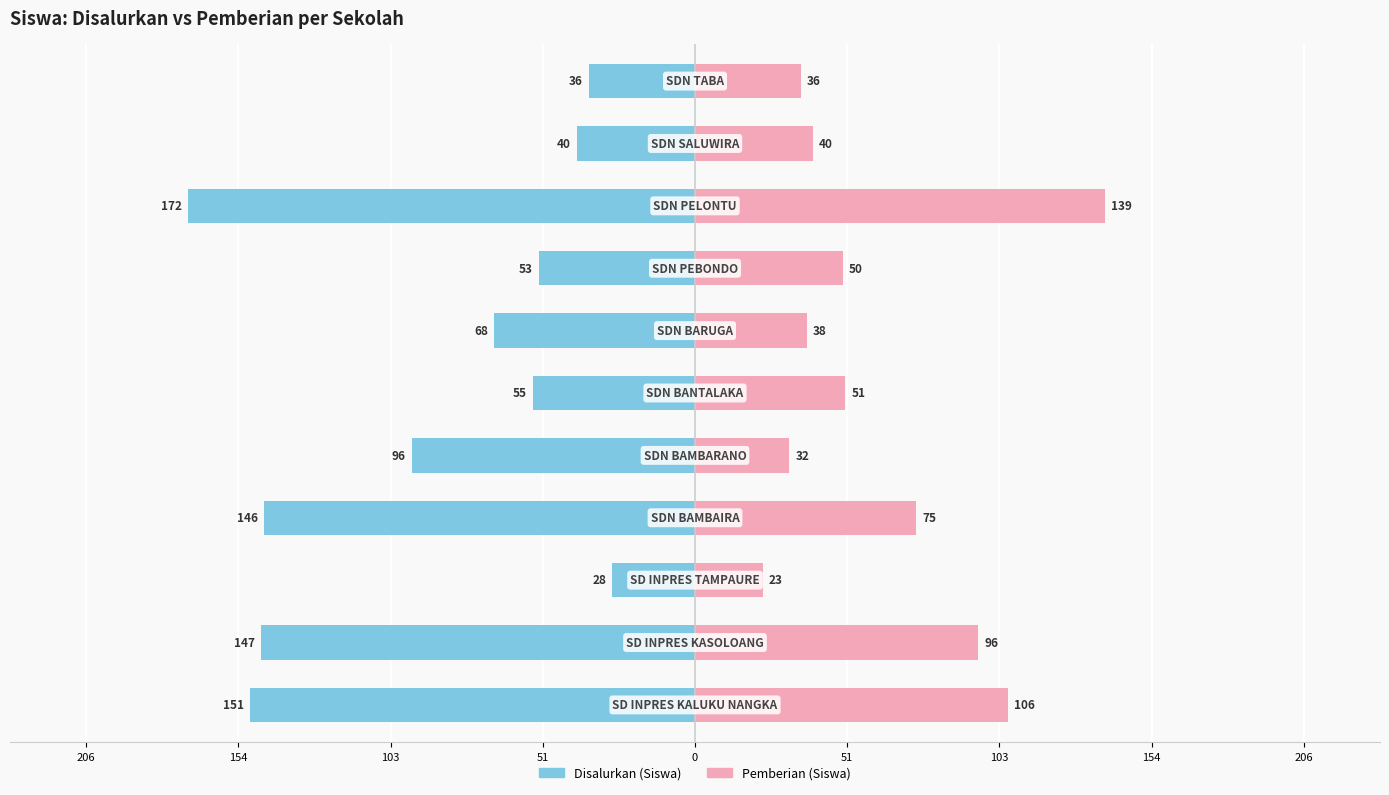

The value of Disalurkan (Siswa) at 51 is -18. True or false?

False